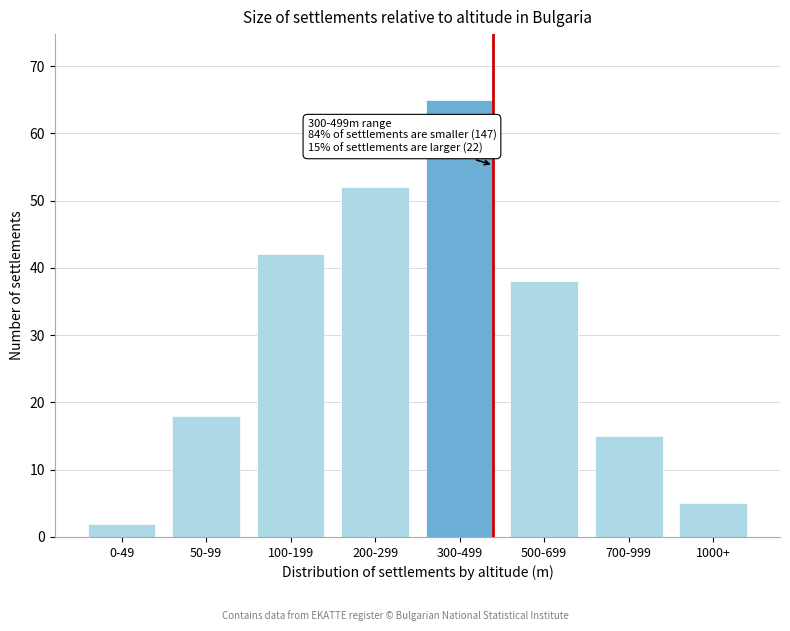

Reading left to right, what are all the values shown in this chart?

2	18	42	52	65	38	15	5